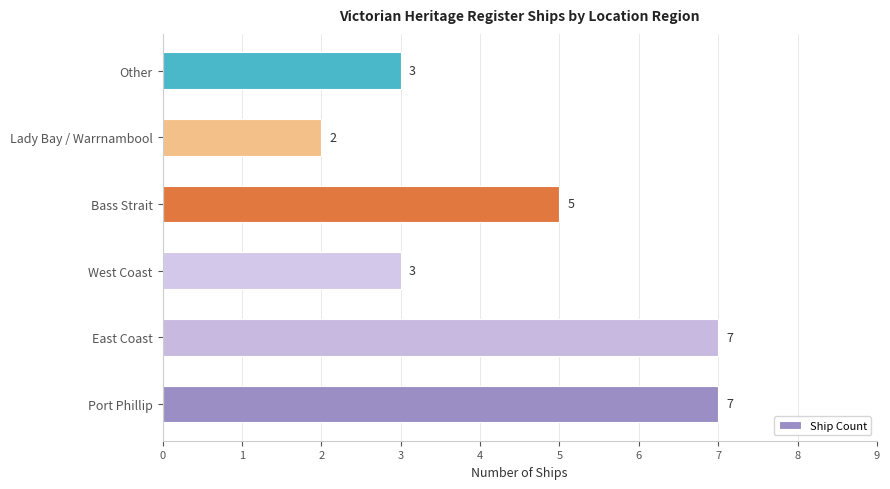

Which has a higher value, Lady Bay / Warrnambool or West Coast?

West Coast